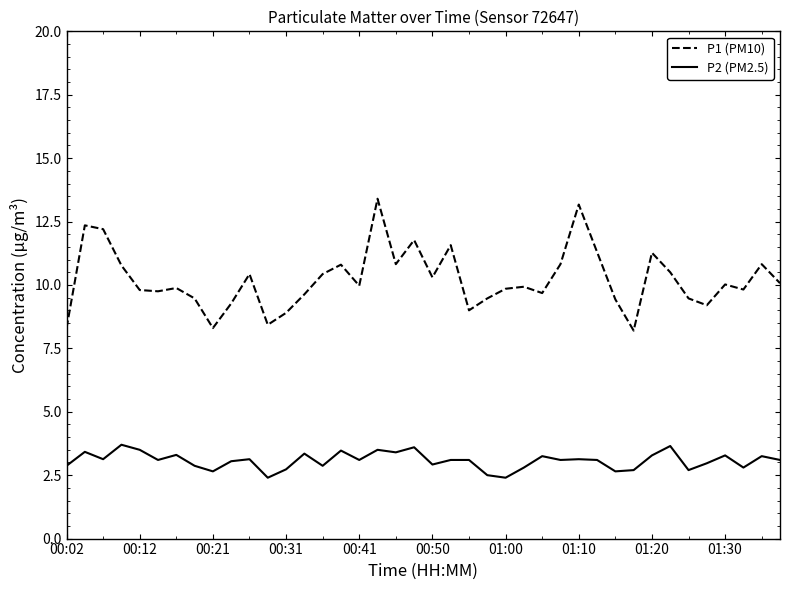

True or false: P1 (PM10) and P2 (PM2.5) intersect in this chart.

False